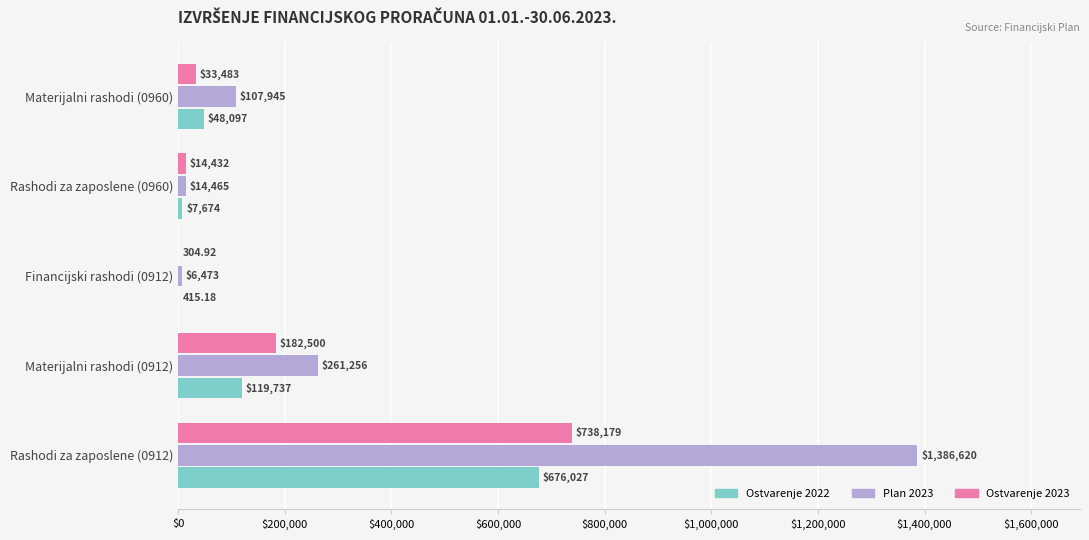

At which category is the sum across all series the highest?

Rashodi za zaposlene (0912)